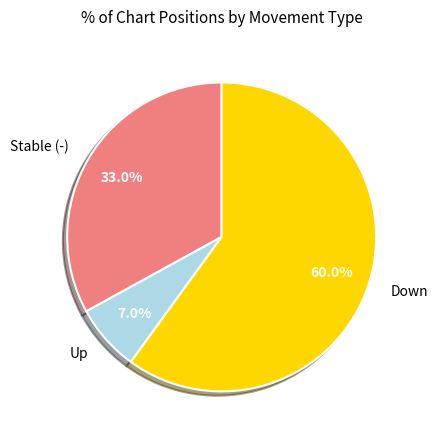

How much of the chart is everything except Down?

40.0%